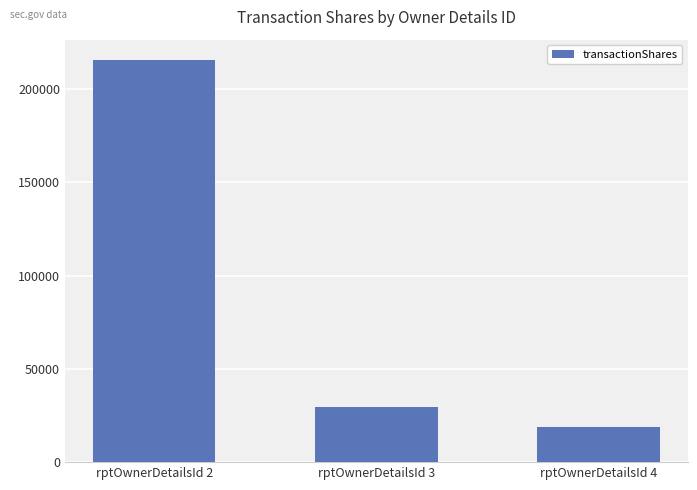

What is the change in value from rptOwnerDetailsId 2 to rptOwnerDetailsId 3?

-186441